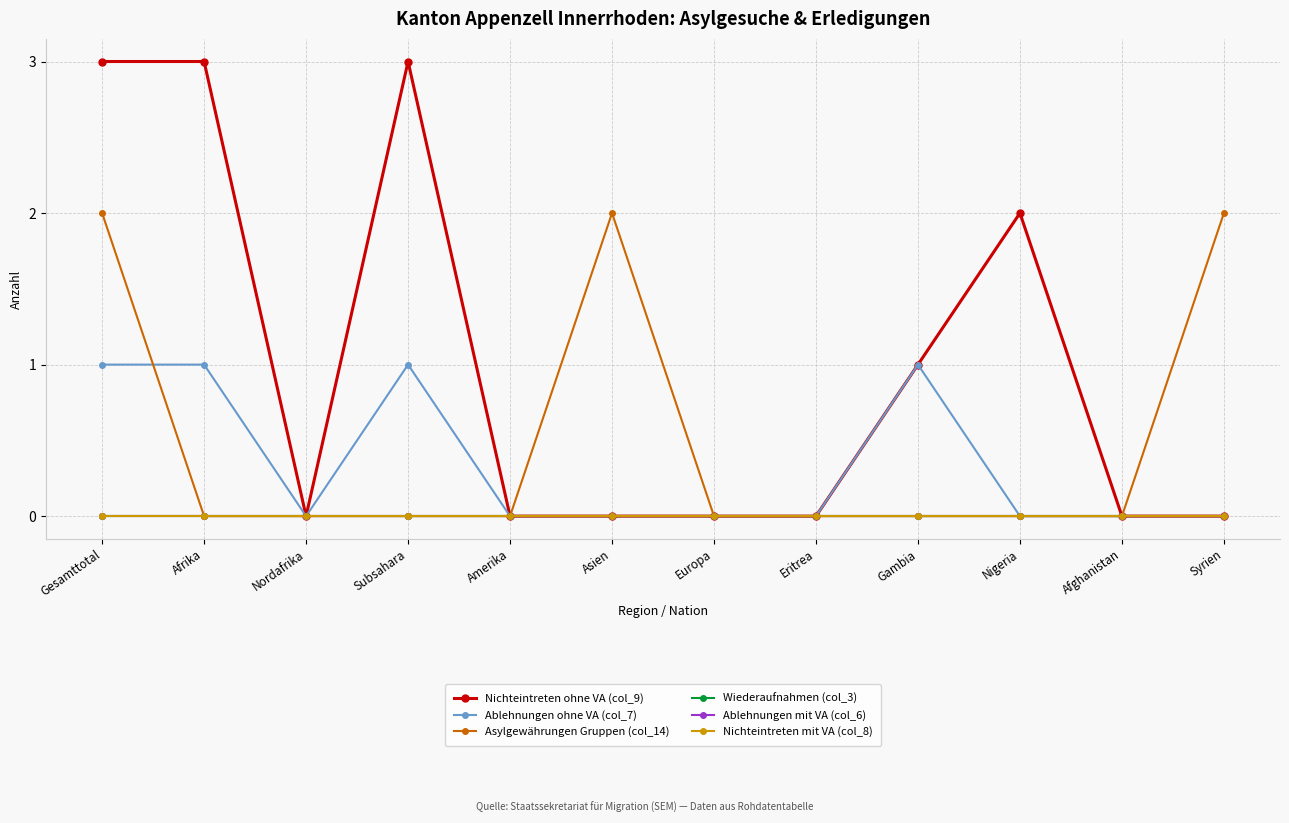

True or false: Ablehnungen ohne VA (col_7) and Nichteintreten ohne VA (col_9) cross at least once.

False